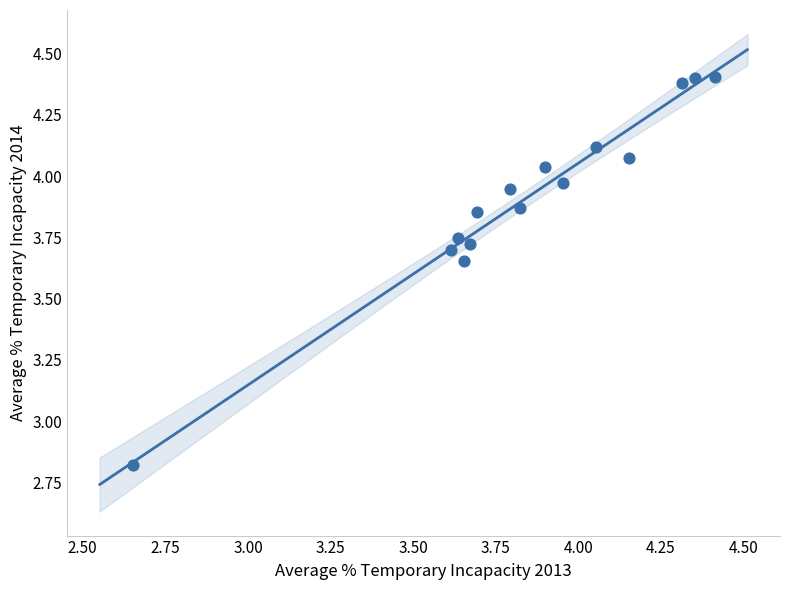

What is the range of X values (max minus min)?

1.8